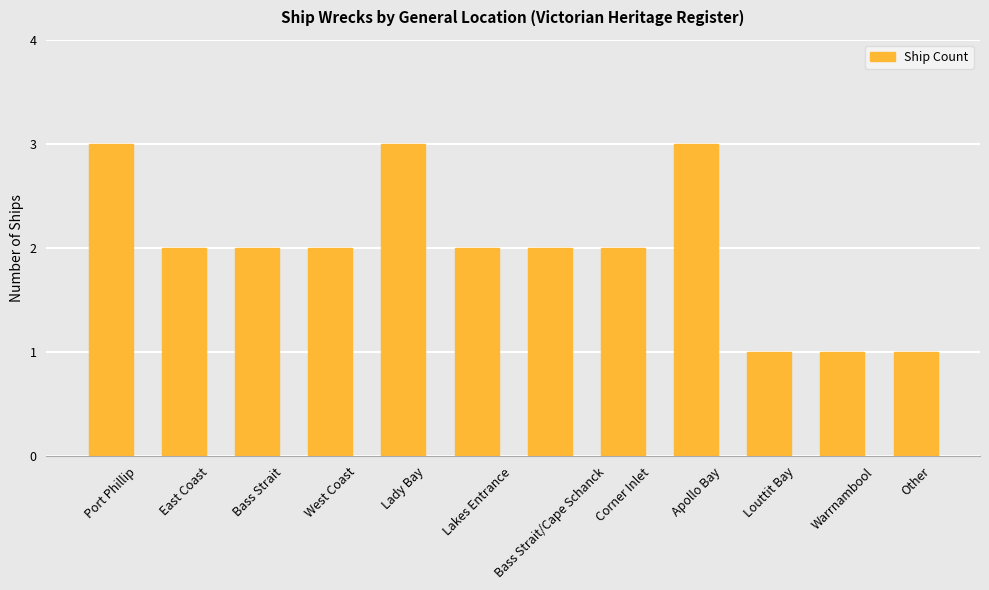

What is the change in value from East Coast to Lady Bay?

+1